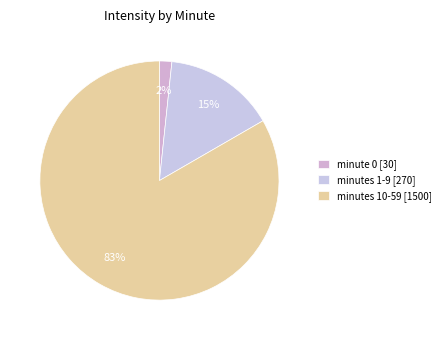

Count the number of slices in the pie.

3